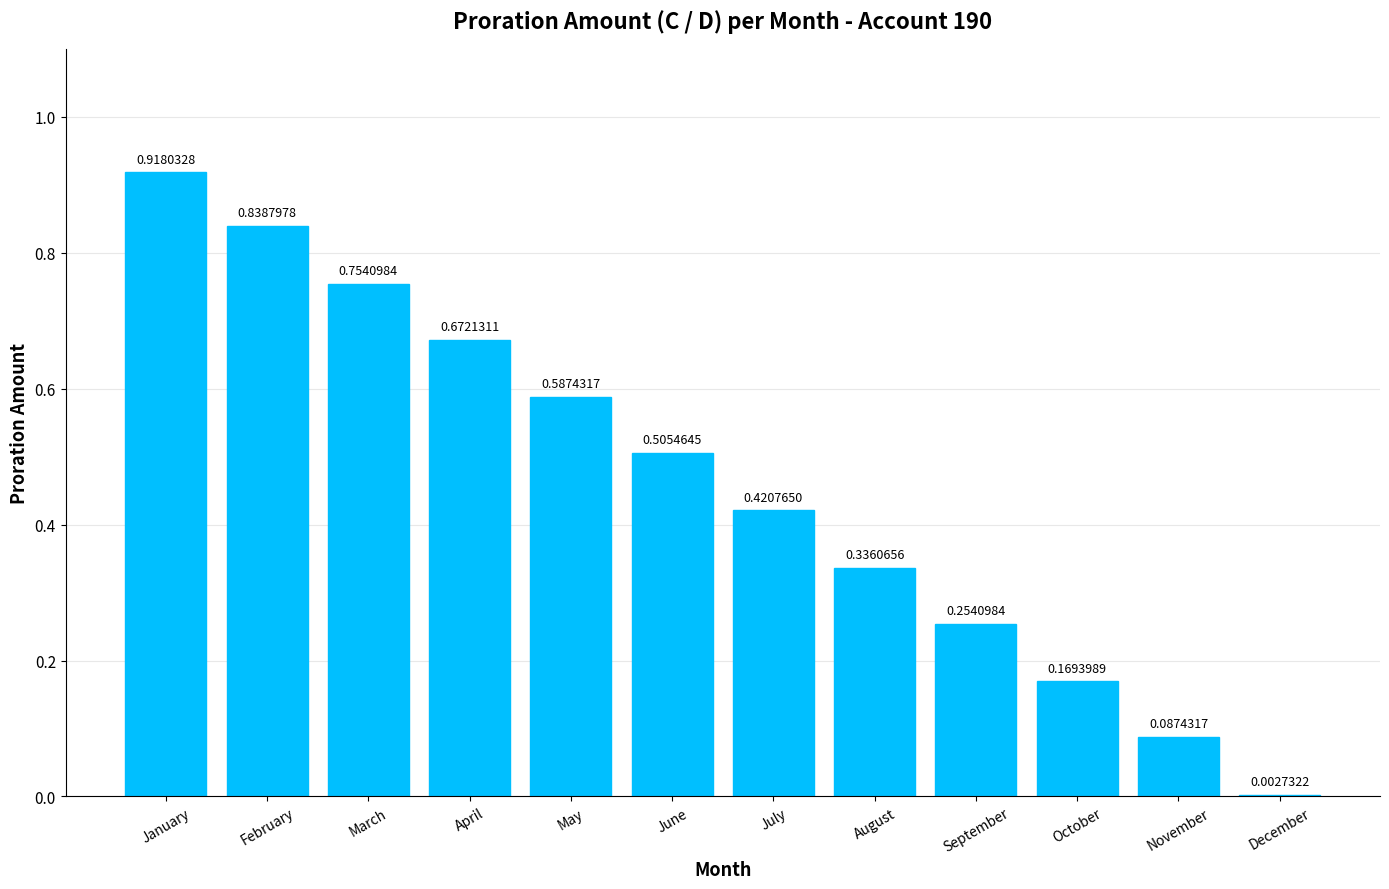

Which category has the highest value across all series?

January